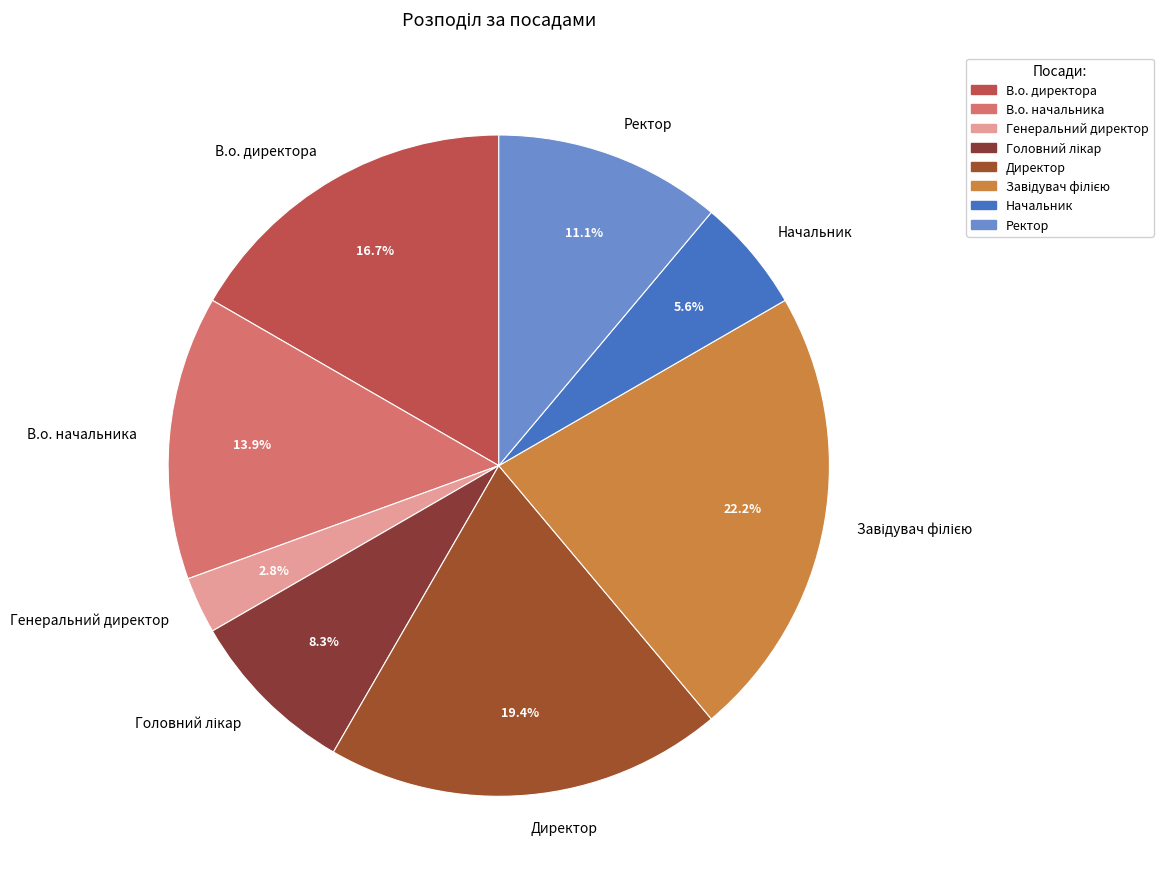

Count the number of slices in the pie.

8